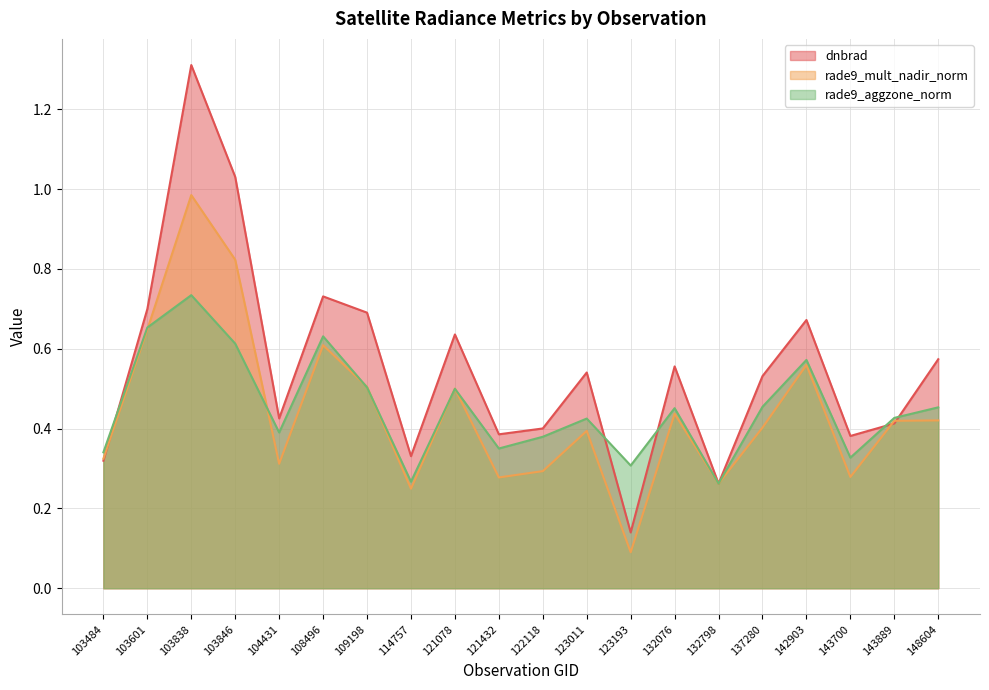

Where is rade9_mult_nadir_norm nearest to the value 0?

123193